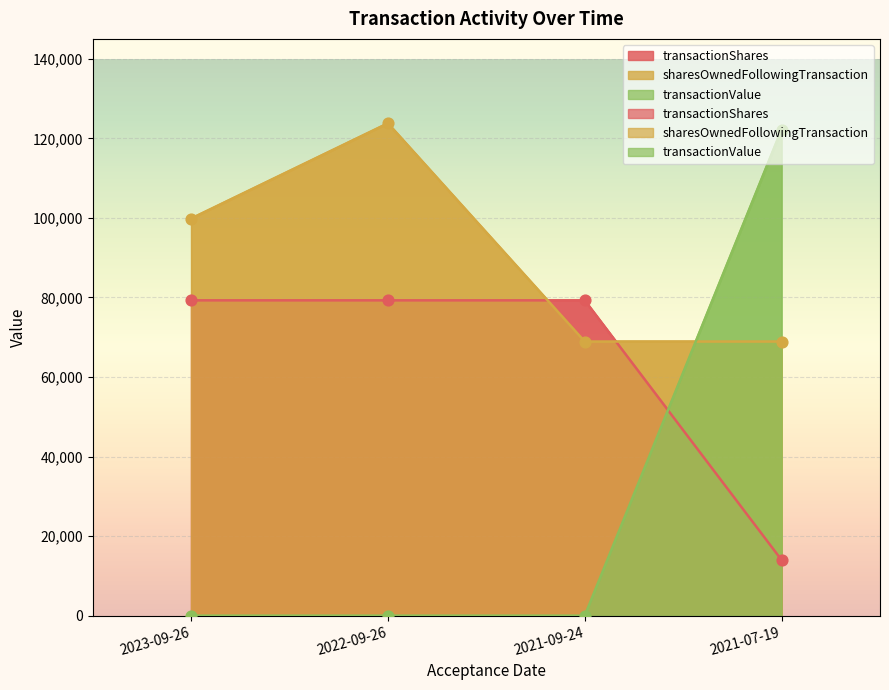

Which series has the largest total across all categories?

sharesOwnedFollowingTransaction